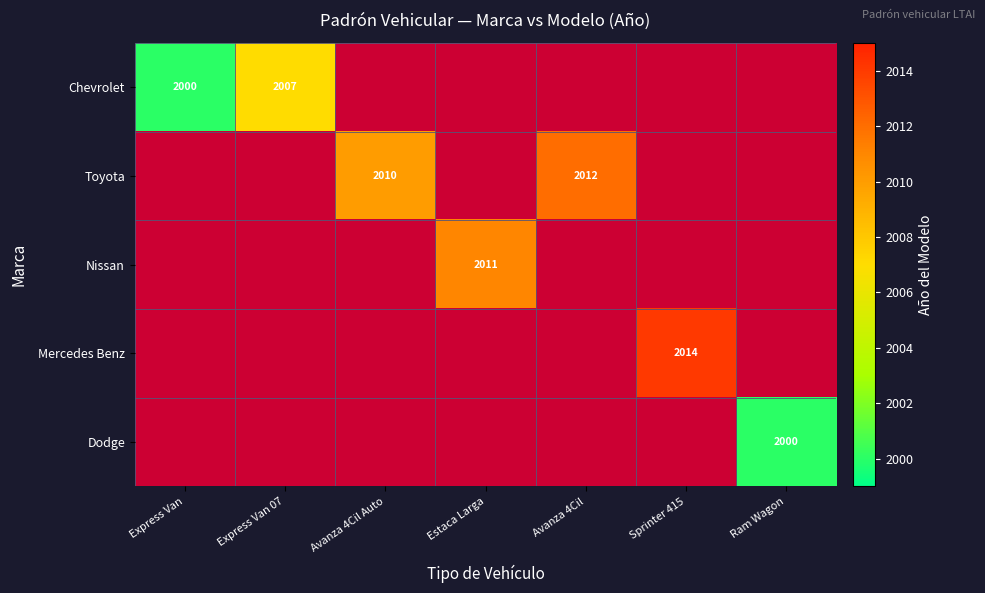

Is it true that Mercedes Benz equals 2014 at Sprinter 415?

True